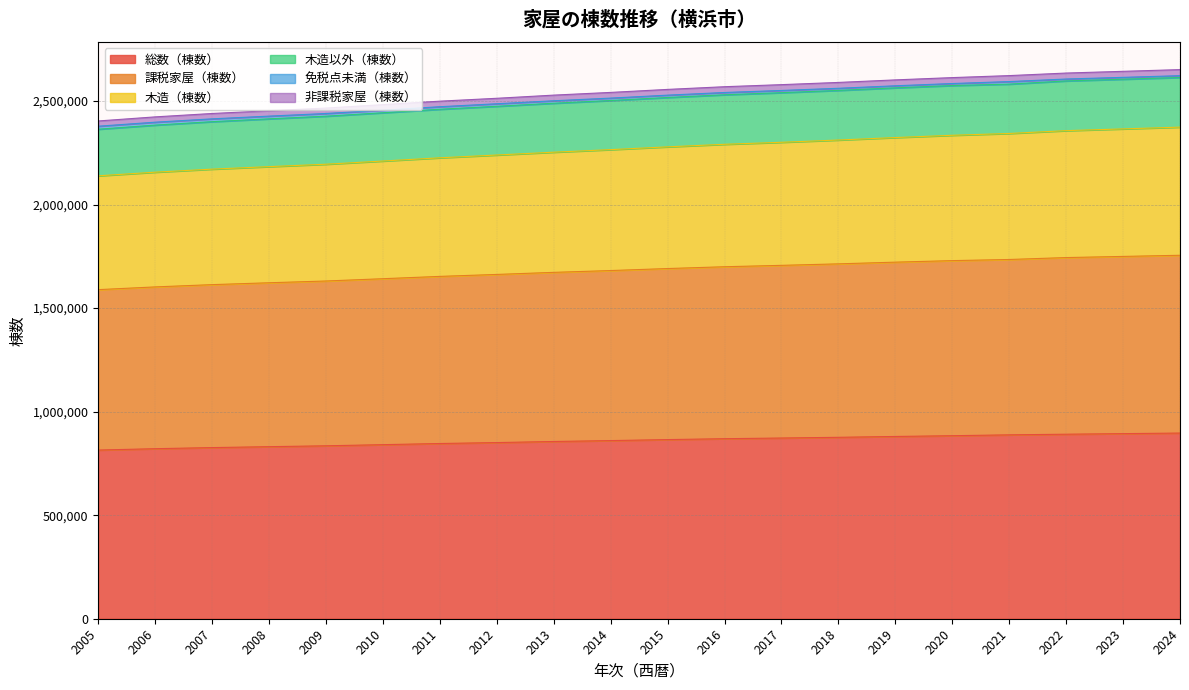

True or false: 木造（棟数） has more than 2 points higher than both neighbors.

False